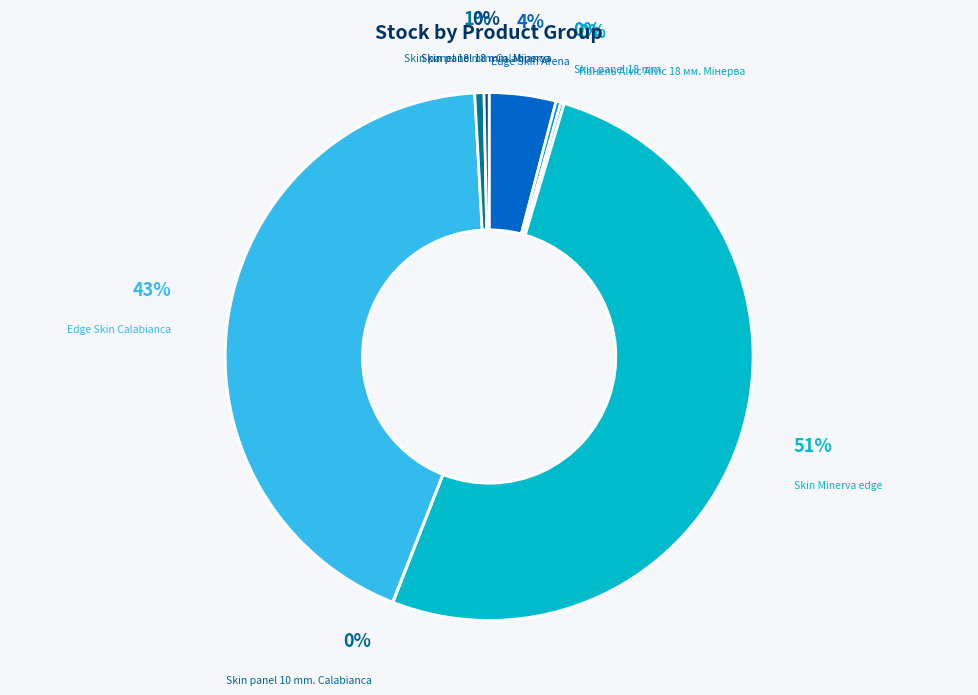

Is Skin panel 18 mm. Calabianca the majority of the pie?

No